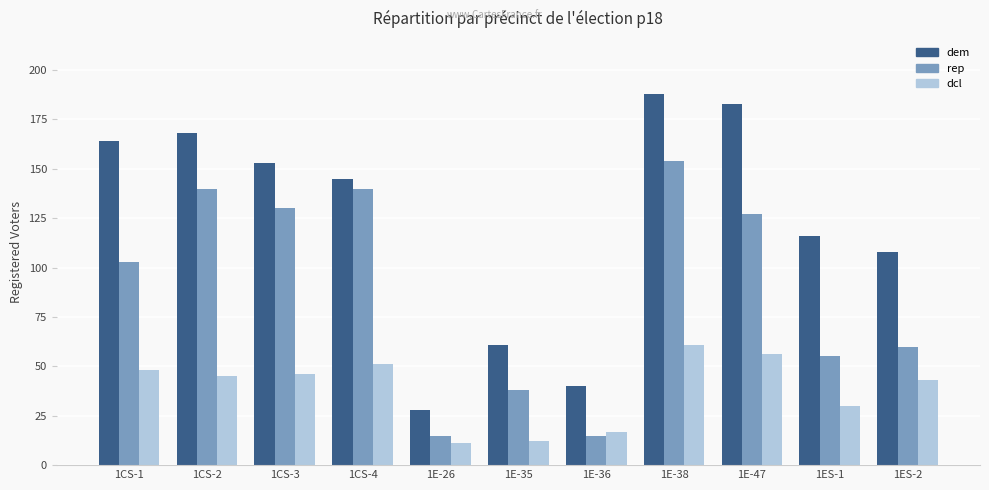

Reading right to left, list all the values displayed in this chart.

dem: 108	116	183	188	40	61	28	145	153	168	164
rep: 60	55	127	154	15	38	15	140	130	140	103
dcl: 43	30	56	61	17	12	11	51	46	45	48